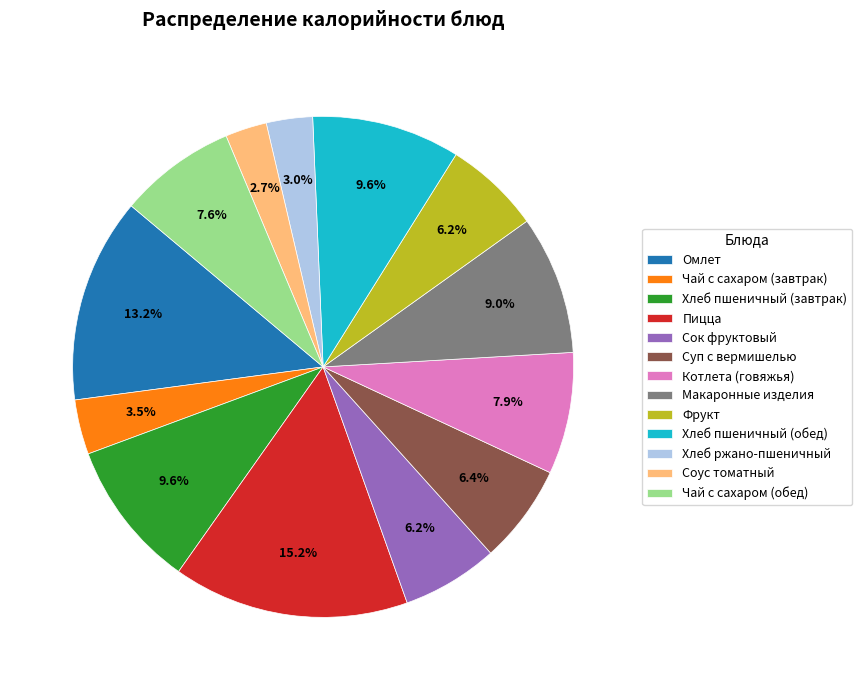

Count the number of slices in the pie.

13